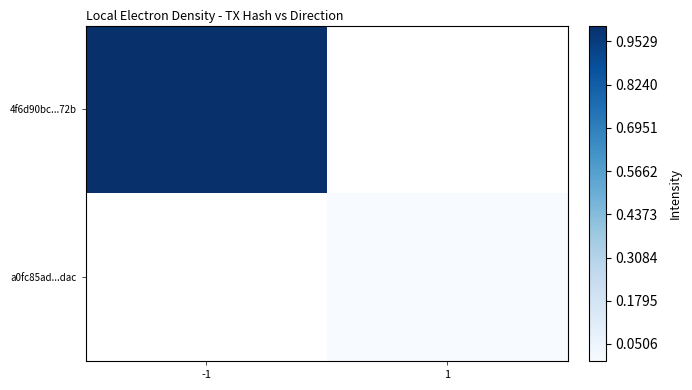

Is the value of a0fc85ad...dac at -1 greater than the value of 4f6d90bc...72b at -1?

No